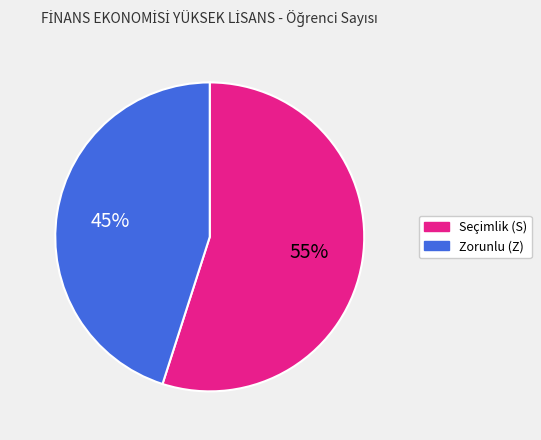

To the nearest percent, what is the average slice percentage?

50%